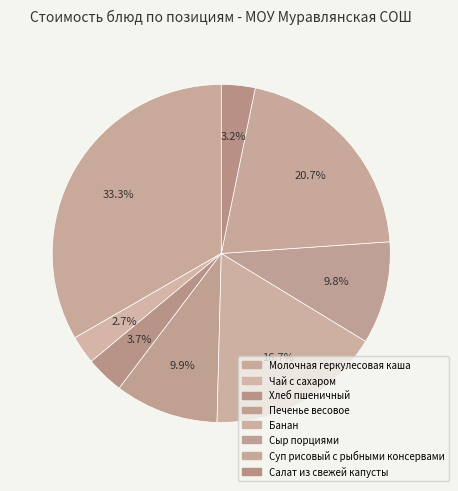

To the nearest percent, what is the difference between the Суп рисовый с рыбными консервами and Банан slice percentages?

4%